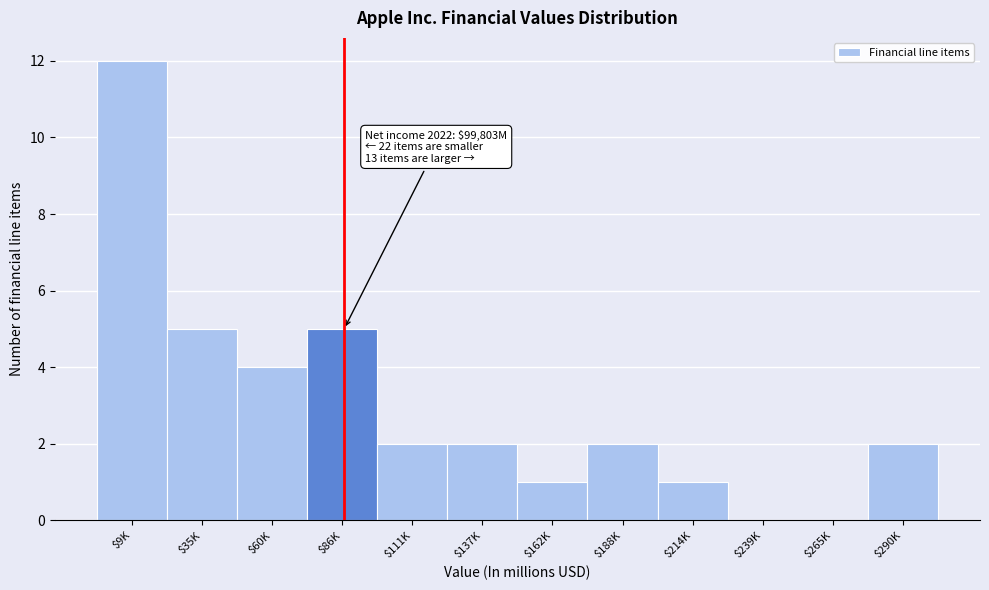

The value at $265K is 0. True or false?

True